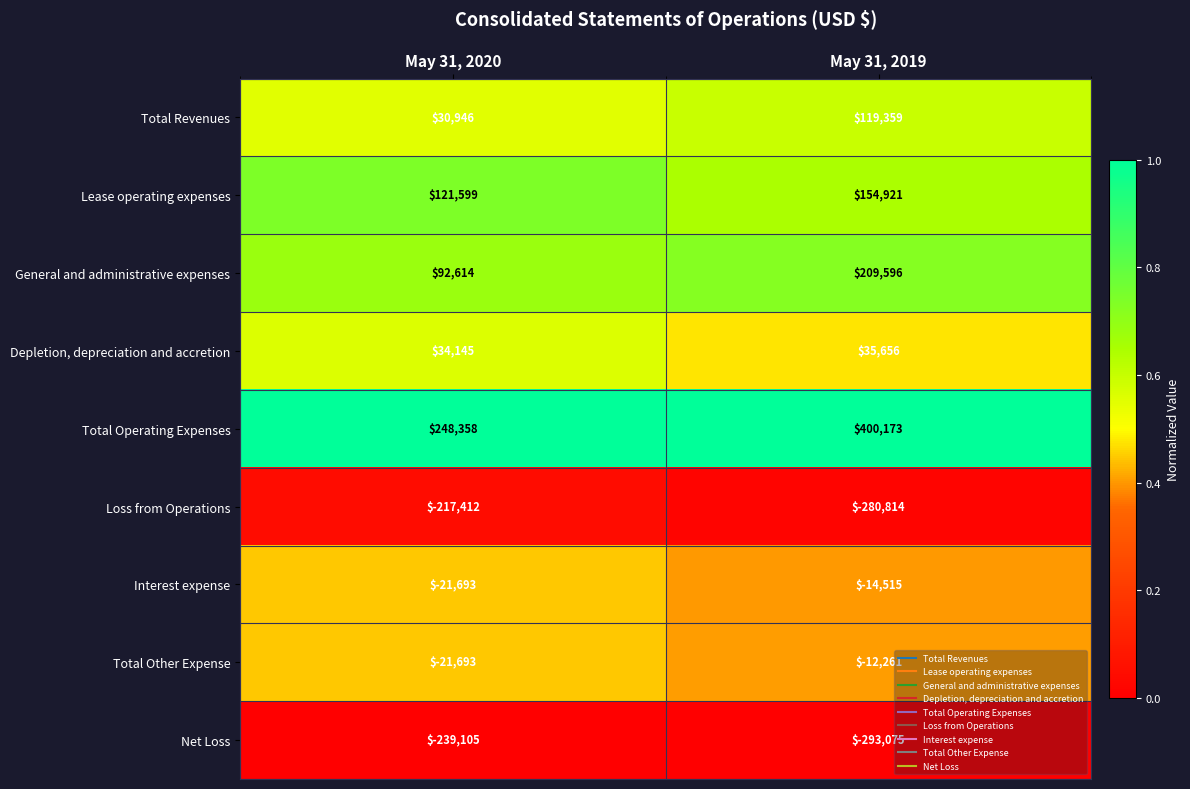

The value of Total Operating Expenses at May 31, 2019 is 687884. True or false?

False